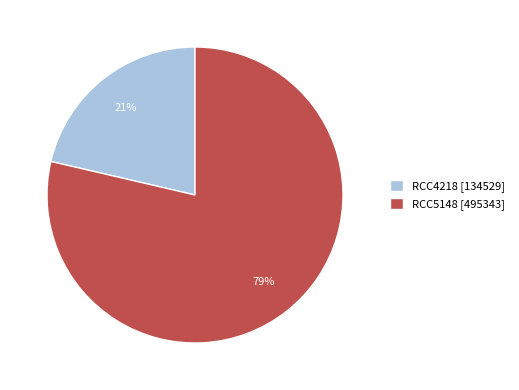

Which category has the smallest portion of the pie?

RCC4218